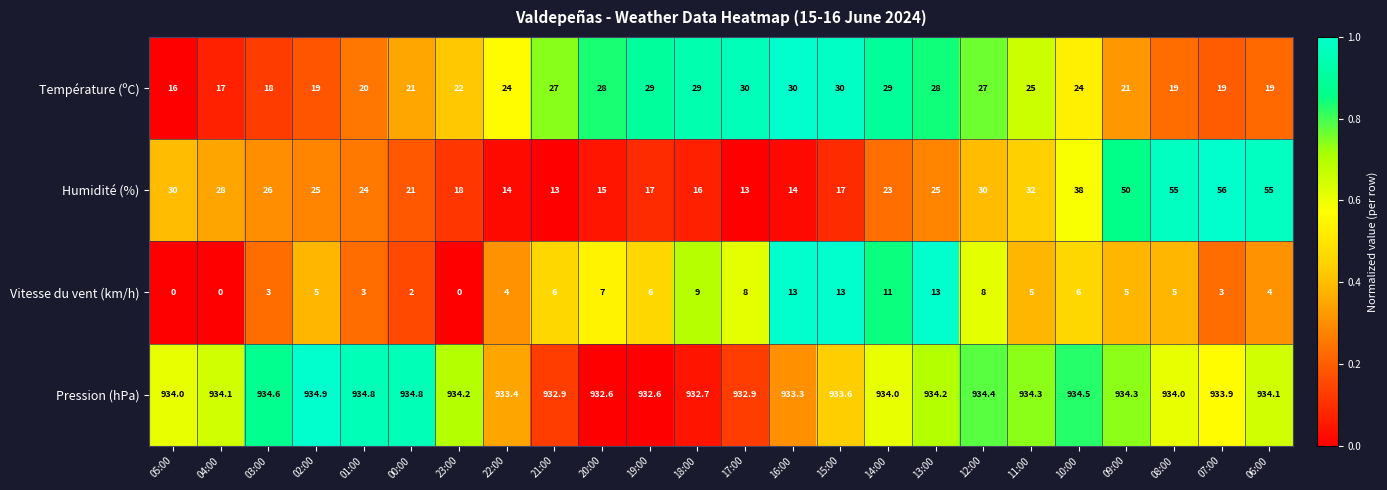

Which series has the widest spread of values?

Humidité (%)